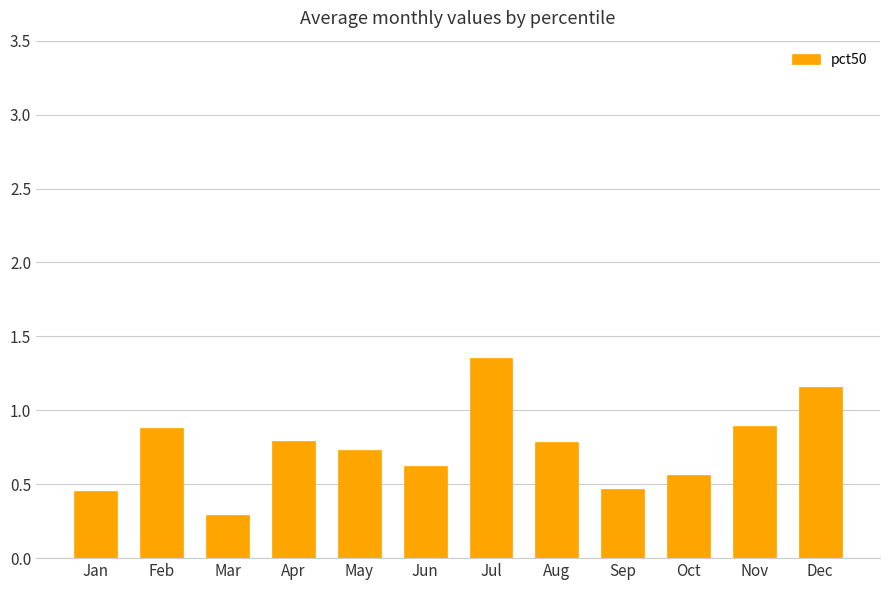

What is the sum of the values at Jun and Sep?

1.1